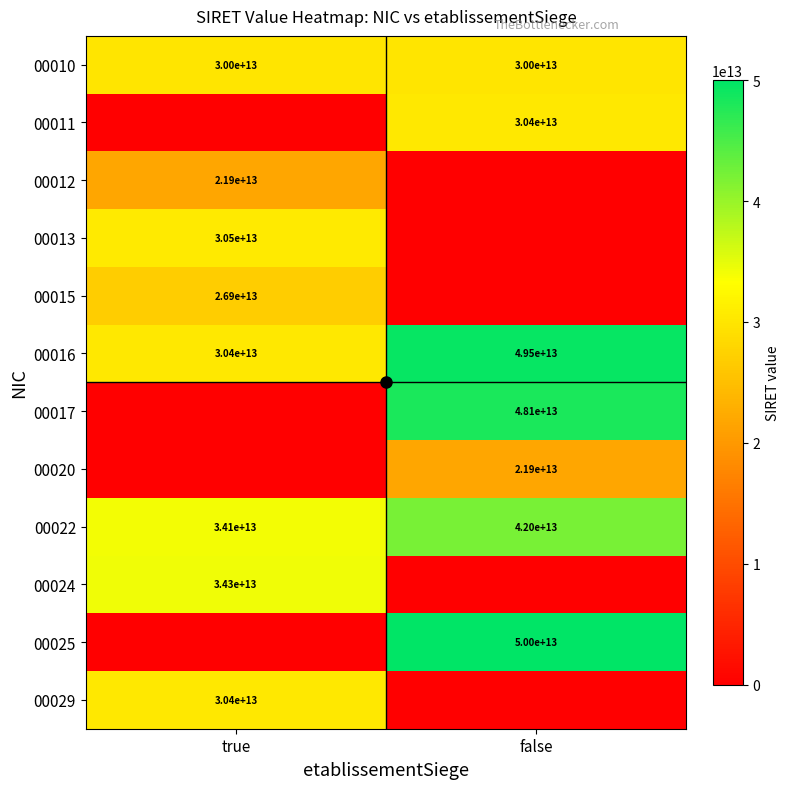

True or false: 00010 has a value of 44570957262190 at false.

False